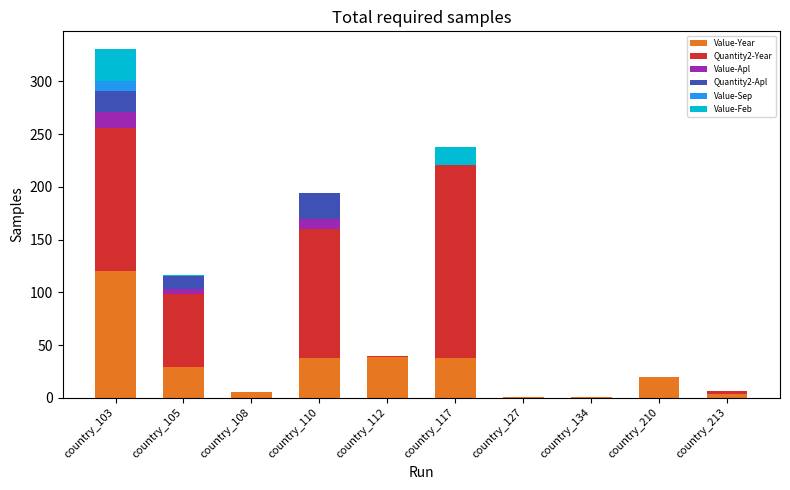

True or false: Value-Year has a value of 37.6 at country_117.

True